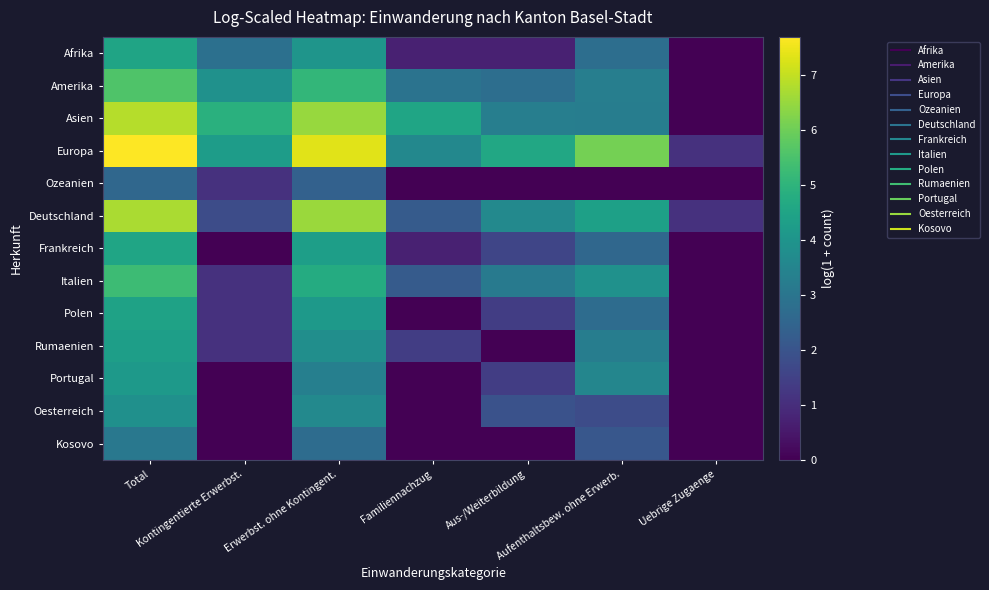

Reading left to right, list all the values displayed in this chart.

Afrika: Total=4.5	Kontingentierte Erwerbst.=2.8	Erwerbst. ohne Kontingent.=4.0	Familiennachzug=0.7	Aus-/Weiterbildung=0.7	Aufenthaltsbew. ohne Erwerb.=2.8	Uebrige Zugaenge=0.0
Amerika: Total=5.6	Kontingentierte Erwerbst.=3.9	Erwerbst. ohne Kontingent.=5.1	Familiennachzug=2.9	Aus-/Weiterbildung=2.8	Aufenthaltsbew. ohne Erwerb.=3.3	Uebrige Zugaenge=0.0
Asien: Total=6.8	Kontingentierte Erwerbst.=4.9	Erwerbst. ohne Kontingent.=6.5	Familiennachzug=4.5	Aus-/Weiterbildung=3.3	Aufenthaltsbew. ohne Erwerb.=3.3	Uebrige Zugaenge=0.0
Europa: Total=7.7	Kontingentierte Erwerbst.=4.3	Erwerbst. ohne Kontingent.=7.4	Familiennachzug=3.6	Aus-/Weiterbildung=4.6	Aufenthaltsbew. ohne Erwerb.=6.1	Uebrige Zugaenge=1.1
Ozeanien: Total=2.6	Kontingentierte Erwerbst.=1.1	Erwerbst. ohne Kontingent.=2.4	Familiennachzug=0.0	Aus-/Weiterbildung=0.0	Aufenthaltsbew. ohne Erwerb.=0.0	Uebrige Zugaenge=0.0
Deutschland: Total=6.7	Kontingentierte Erwerbst.=1.8	Erwerbst. ohne Kontingent.=6.5	Familiennachzug=2.2	Aus-/Weiterbildung=3.6	Aufenthaltsbew. ohne Erwerb.=4.4	Uebrige Zugaenge=1.1
Frankreich: Total=4.5	Kontingentierte Erwerbst.=0.0	Erwerbst. ohne Kontingent.=4.3	Familiennachzug=0.7	Aus-/Weiterbildung=1.6	Aufenthaltsbew. ohne Erwerb.=2.6	Uebrige Zugaenge=0.0
Italien: Total=5.3	Kontingentierte Erwerbst.=1.1	Erwerbst. ohne Kontingent.=4.7	Familiennachzug=2.2	Aus-/Weiterbildung=3.1	Aufenthaltsbew. ohne Erwerb.=3.9	Uebrige Zugaenge=0.0
Polen: Total=4.4	Kontingentierte Erwerbst.=1.1	Erwerbst. ohne Kontingent.=4.2	Familiennachzug=0.0	Aus-/Weiterbildung=1.4	Aufenthaltsbew. ohne Erwerb.=2.7	Uebrige Zugaenge=0.0
Rumaenien: Total=4.3	Kontingentierte Erwerbst.=1.1	Erwerbst. ohne Kontingent.=3.8	Familiennachzug=1.4	Aus-/Weiterbildung=0.0	Aufenthaltsbew. ohne Erwerb.=3.3	Uebrige Zugaenge=0.0
Portugal: Total=4.2	Kontingentierte Erwerbst.=0.0	Erwerbst. ohne Kontingent.=3.3	Familiennachzug=0.0	Aus-/Weiterbildung=1.4	Aufenthaltsbew. ohne Erwerb.=3.5	Uebrige Zugaenge=0.0
Oesterreich: Total=3.9	Kontingentierte Erwerbst.=0.0	Erwerbst. ohne Kontingent.=3.6	Familiennachzug=0.0	Aus-/Weiterbildung=1.9	Aufenthaltsbew. ohne Erwerb.=1.8	Uebrige Zugaenge=0.0
Kosovo: Total=3.1	Kontingentierte Erwerbst.=0.0	Erwerbst. ohne Kontingent.=2.7	Familiennachzug=0.0	Aus-/Weiterbildung=0.0	Aufenthaltsbew. ohne Erwerb.=2.1	Uebrige Zugaenge=0.0